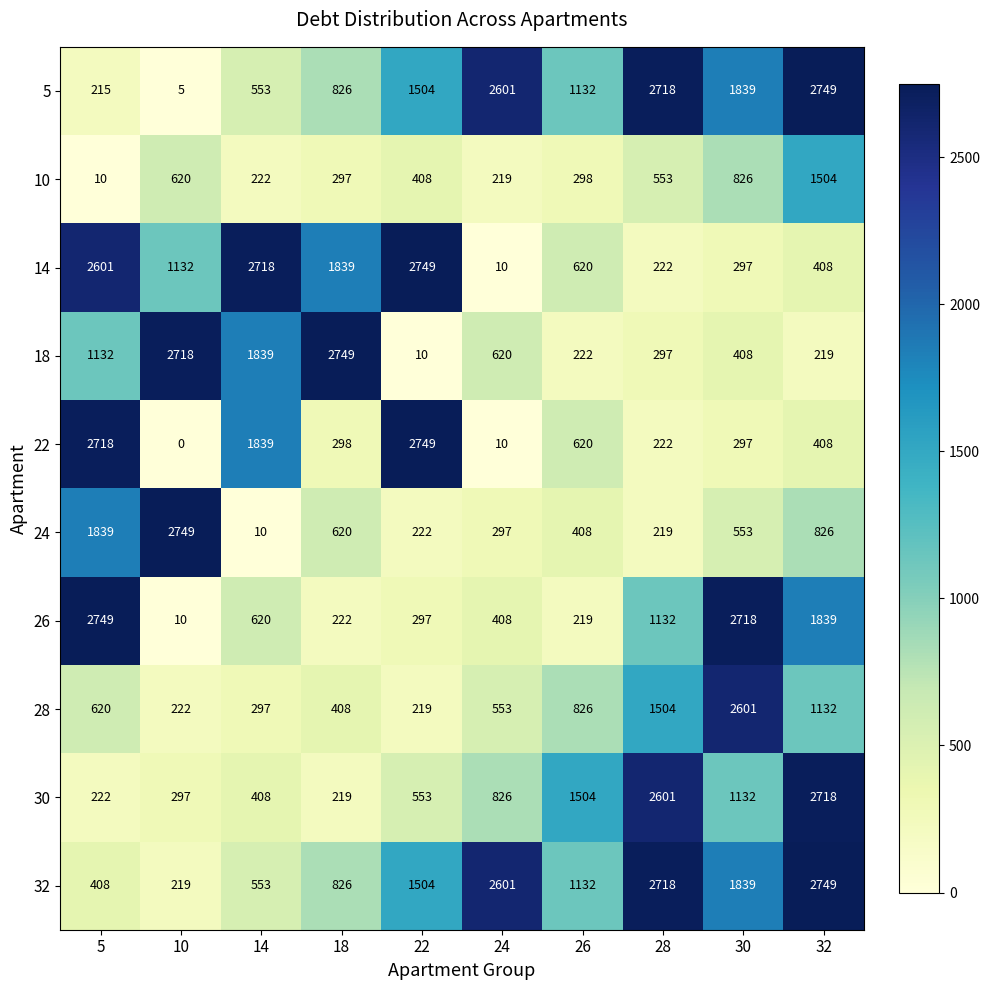

Which series changed the most between 26 and 32?

26